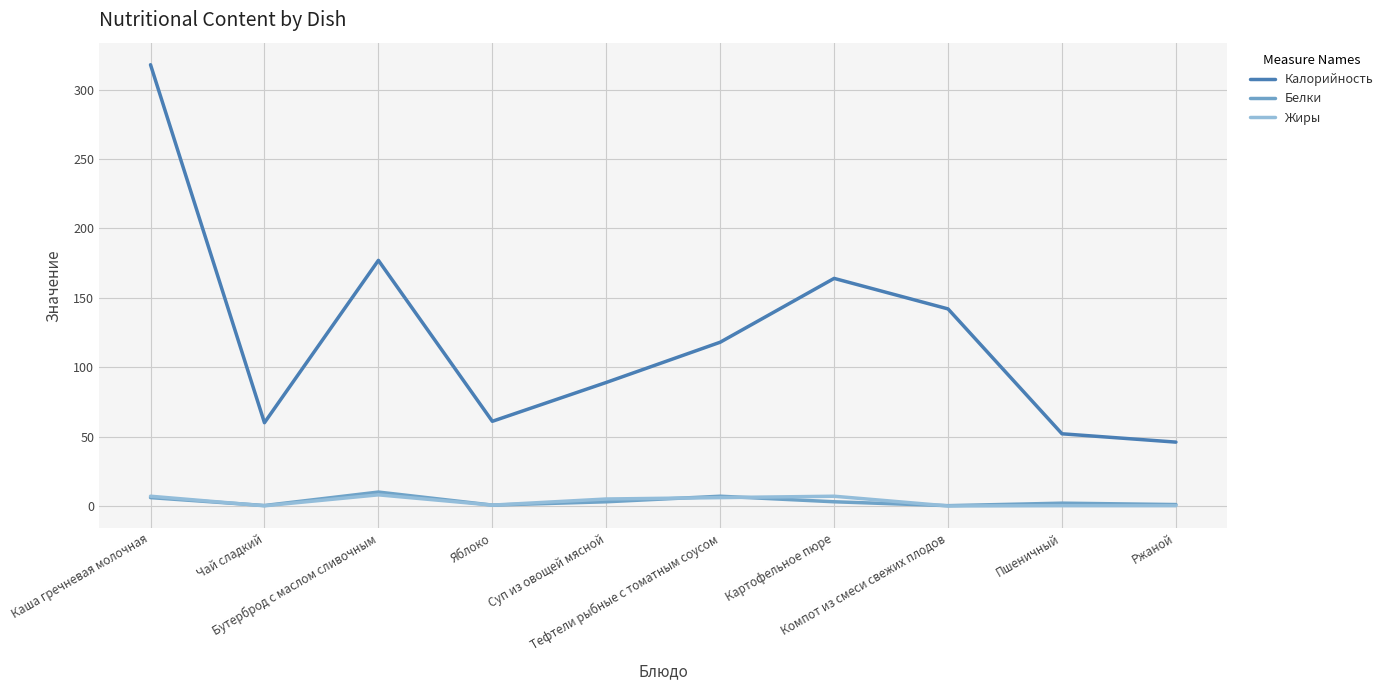

Which series has the widest spread of values?

Калорийность